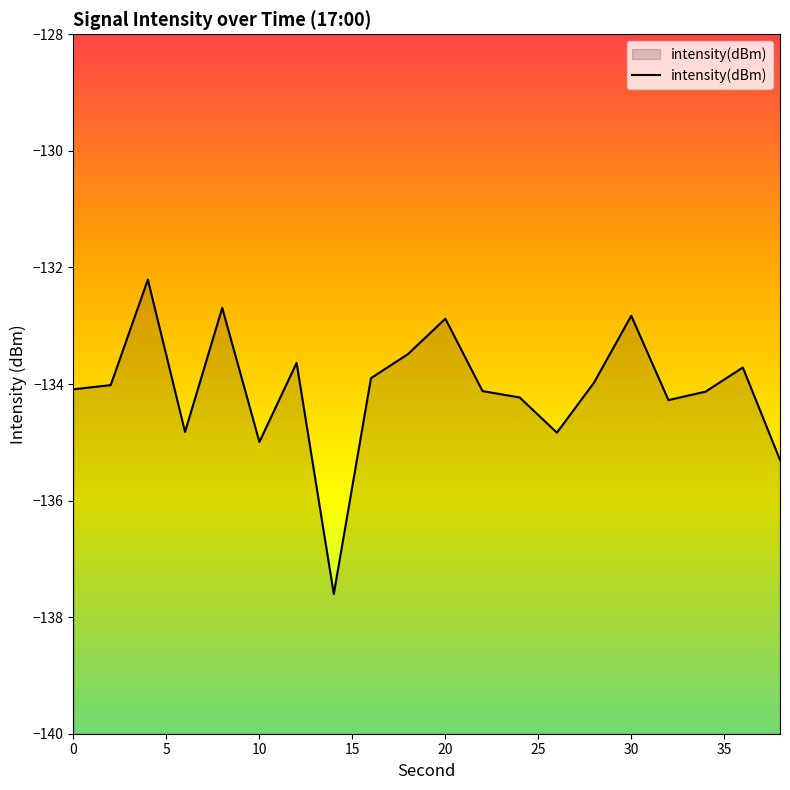

What is the maximum value shown in the chart?

-132.2